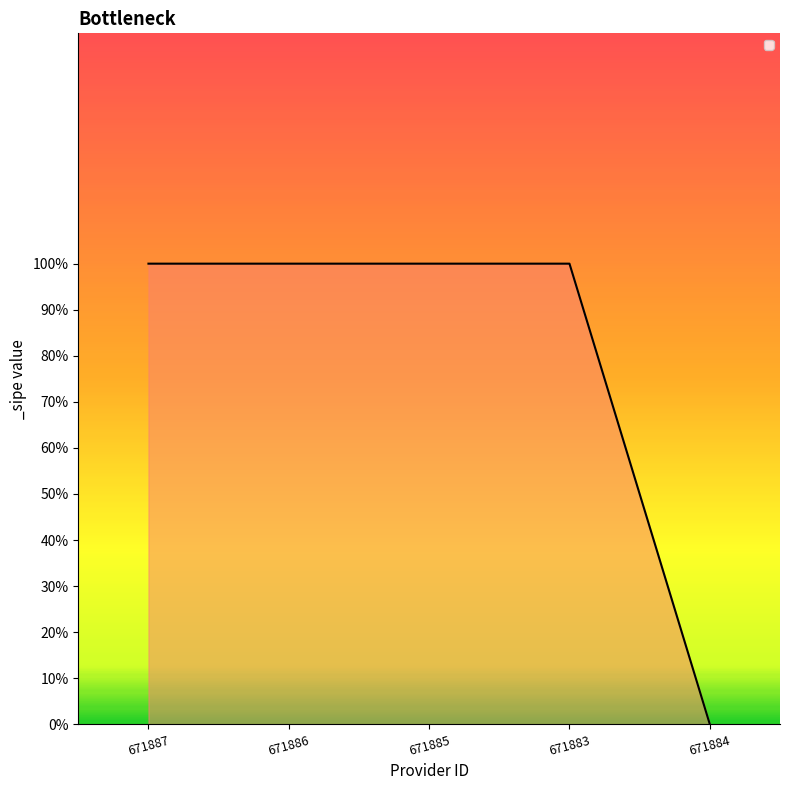

Does the chart have visible grid lines?

No